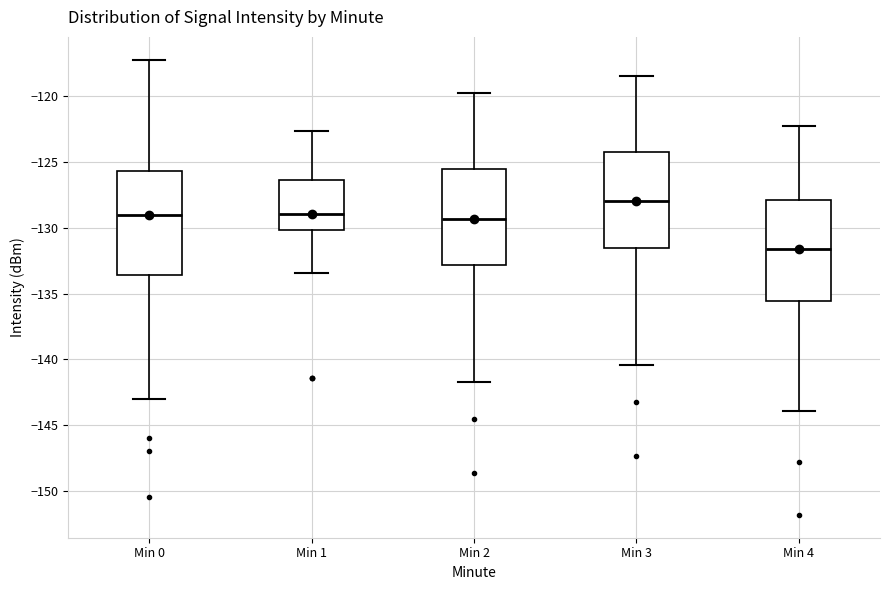

Reading left to right, transcribe this box plot: for each box, give where its median line is, the range the box spans, and where its two whiskers end, as read against the y-axis. The values are not printed on the chart, so give them approximately, as read against the axis.

Min 0: median -129.0, box -133.5 to -125.5, whiskers -143.0 to -117.0
Min 1: median -129.0, box -130.0 to -126.5, whiskers -133.5 to -122.5
Min 2: median -129.5, box -133.0 to -125.5, whiskers -141.5 to -120.0
Min 3: median -128.0, box -131.5 to -124.0, whiskers -140.5 to -118.5
Min 4: median -131.5, box -135.5 to -128.0, whiskers -144.0 to -122.5